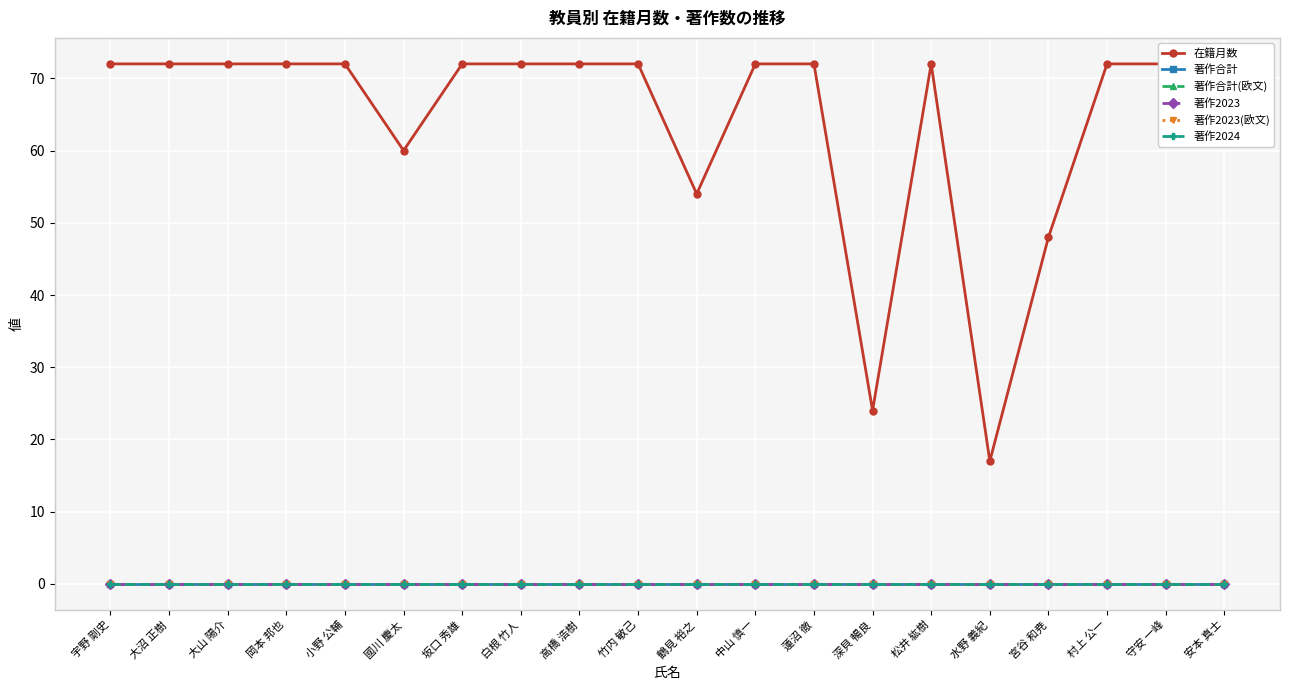

What is the greatest value displayed?

72